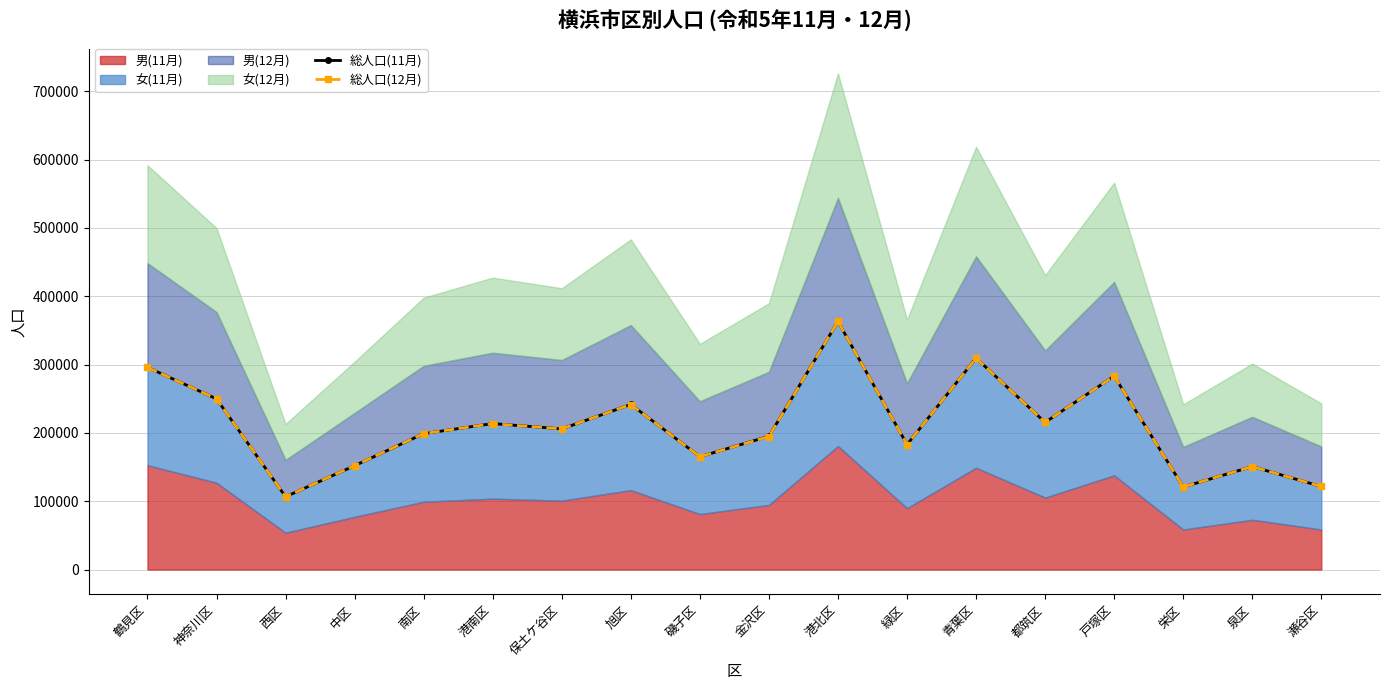

Which label corresponds to the smallest value in the chart?

西区